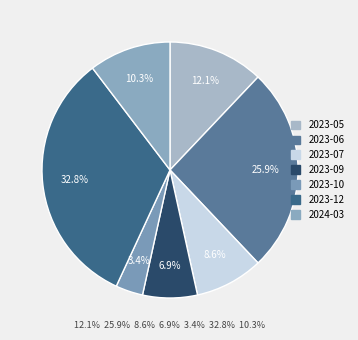

To the nearest percent, what portion does 2023-09 represent?

7%